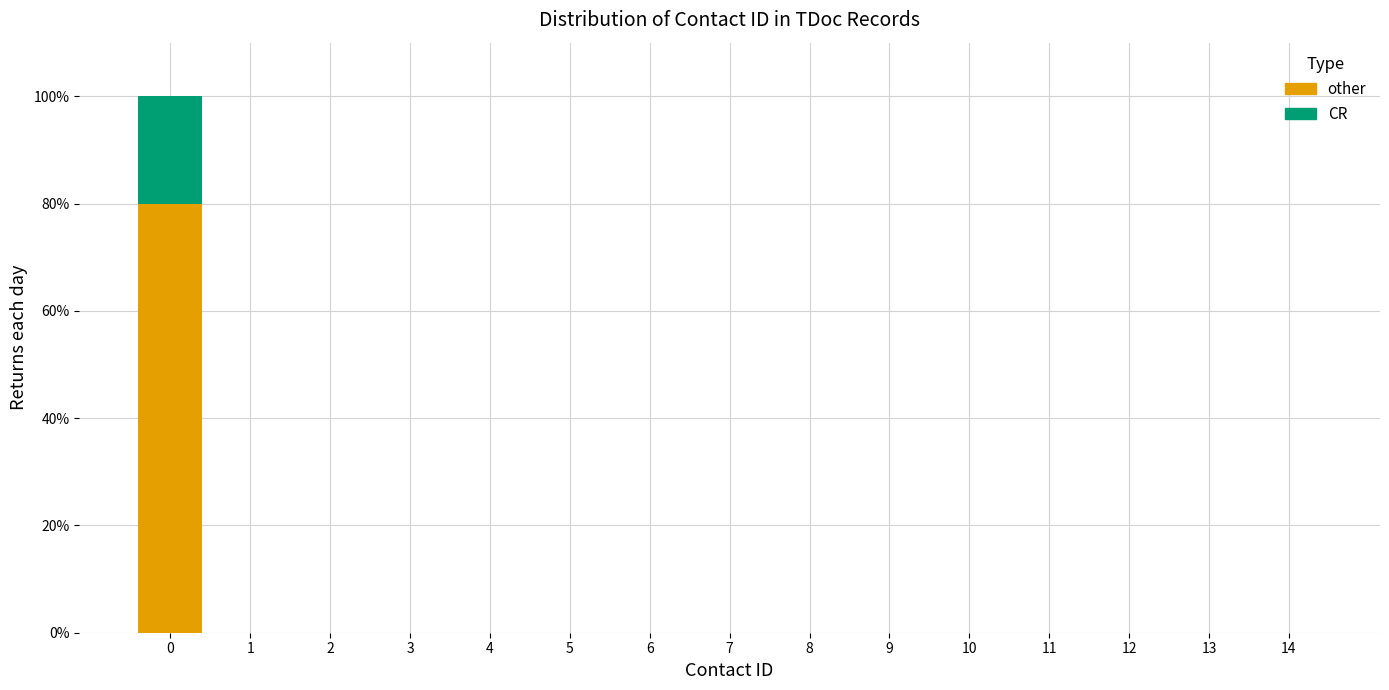

Reading left to right, transcribe the values for other.

0=79.9	1=0.0	2=0.0	3=0.0	4=0.0	5=0.0	6=0.0	7=0.0	8=0.0	9=0.0	10=0.0	11=0.0	12=0.0	13=0.0	14=0.0